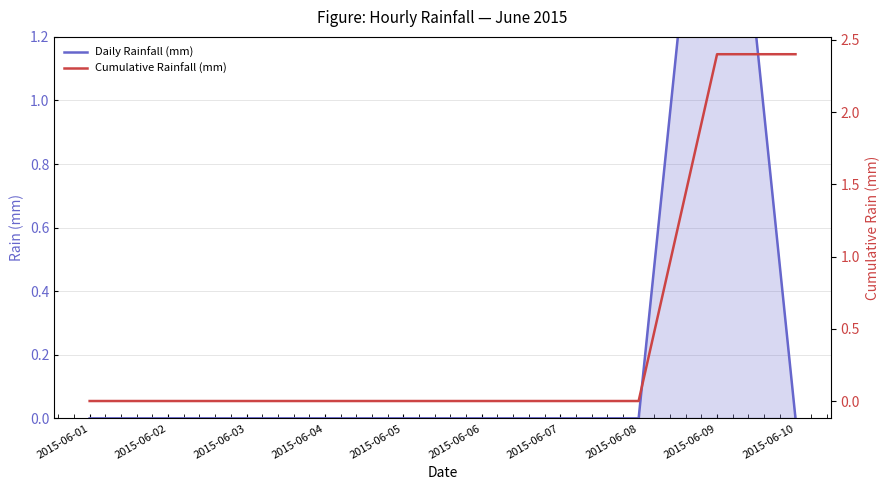

Reading left to right, transcribe all the data shown in this chart.

Daily Rainfall (mm): 0.0	0.0	0.0	0.0	0.0	0.0	0.0	0.0	2.4	0.0
Cumulative Rainfall (mm): 0.0	0.0	0.0	0.0	0.0	0.0	0.0	0.0	2.4	2.4